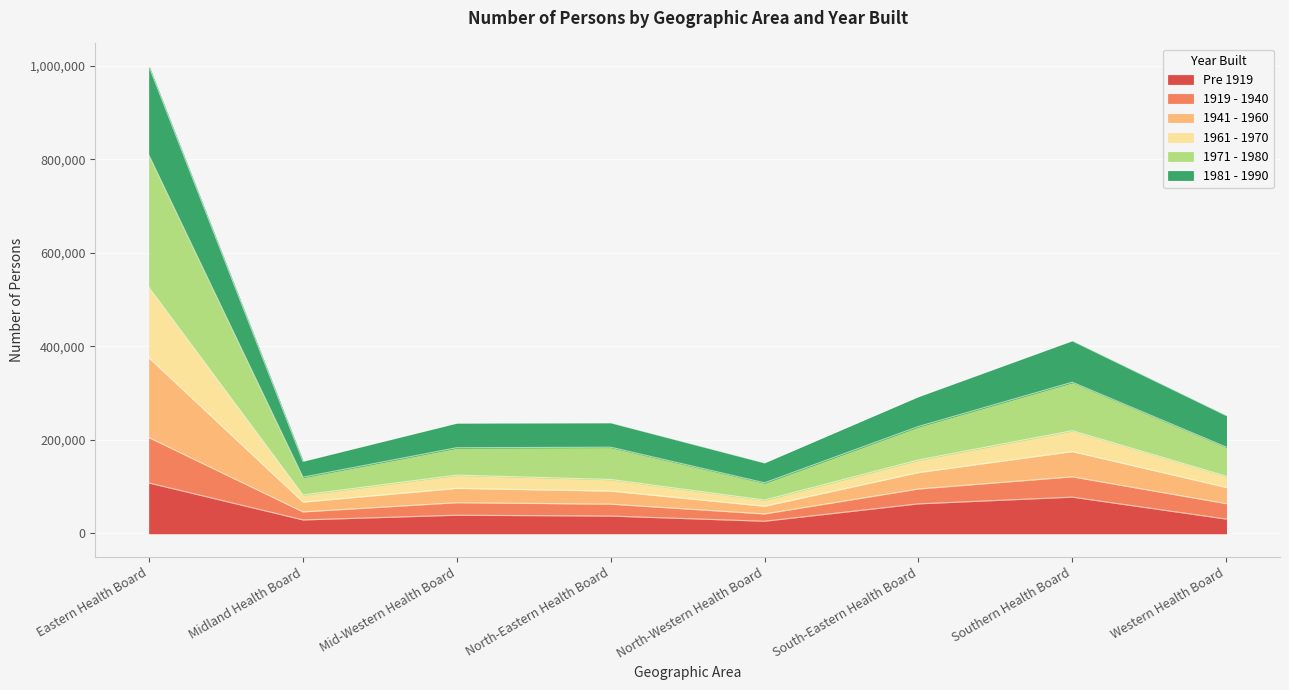

What is the highest value of the Pre 1919 series?

107646